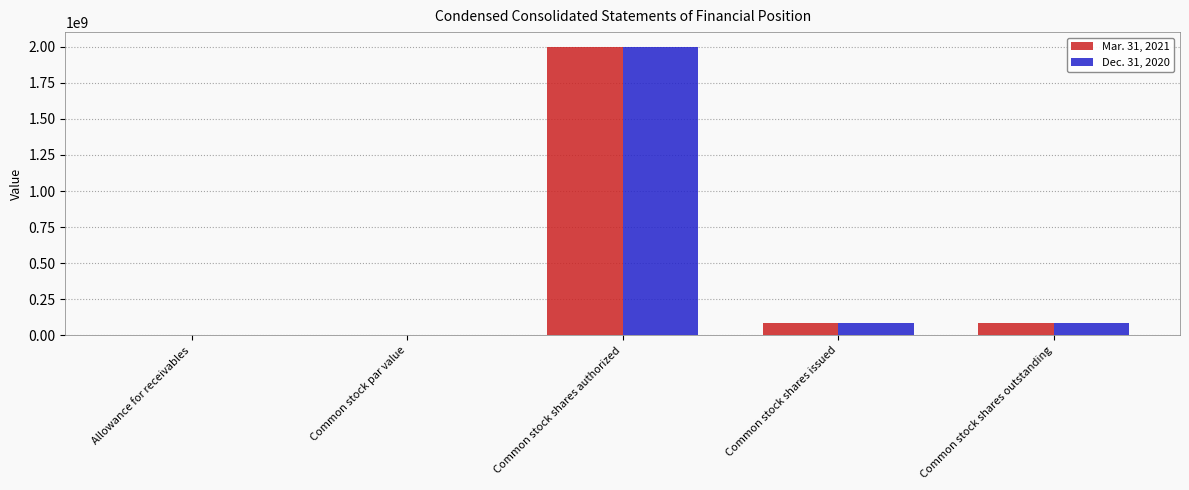

What is the total value across all series at Common stock shares authorized?

4000000000.0